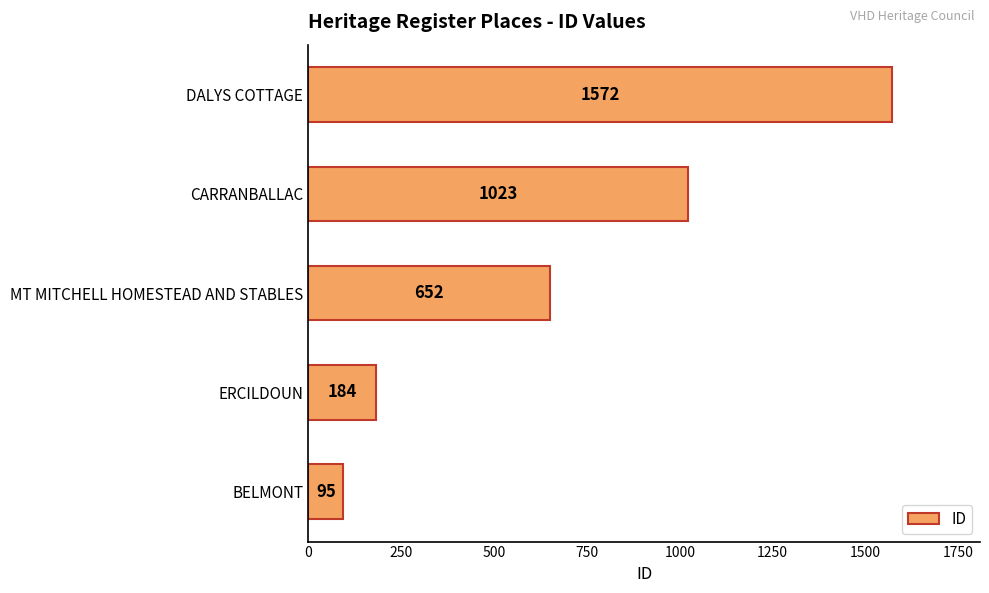

What is the maximum value shown in the chart?

1572